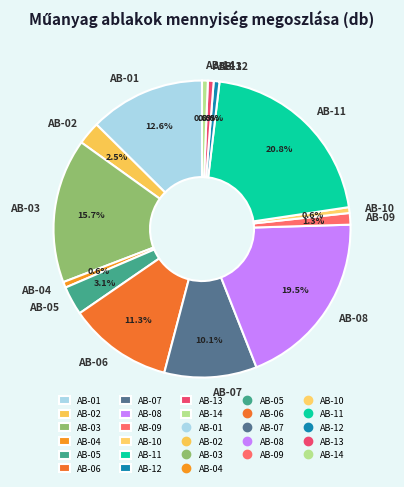

To the nearest percent, what is the difference between the AB-13 and AB-08 slice percentages?

19%